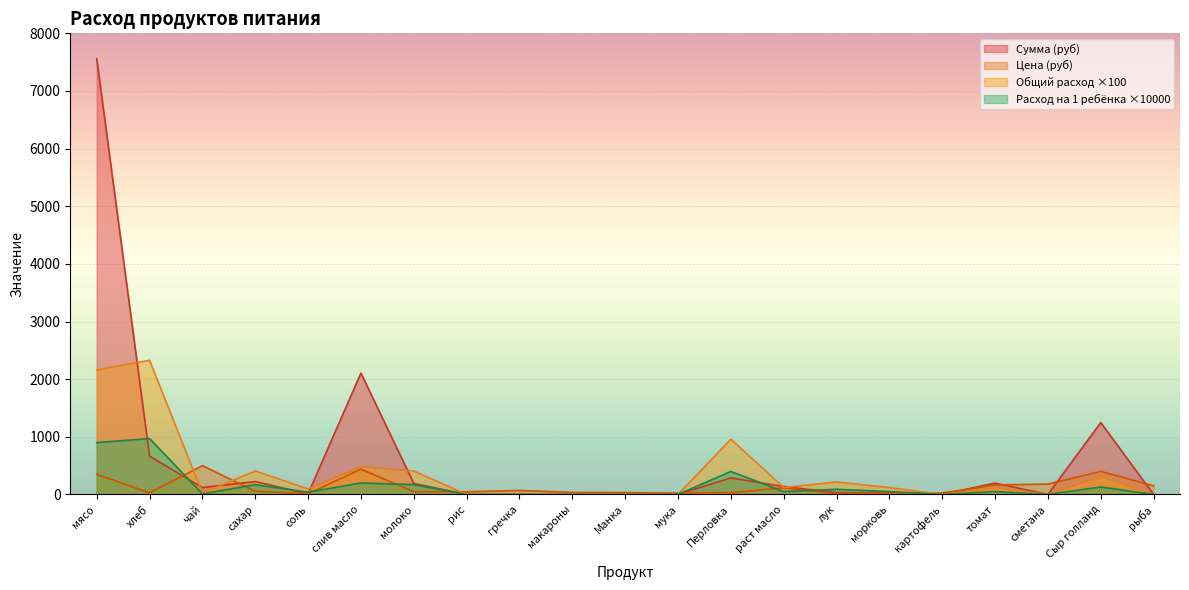

What is the label of the 6th point from the right?

морковь